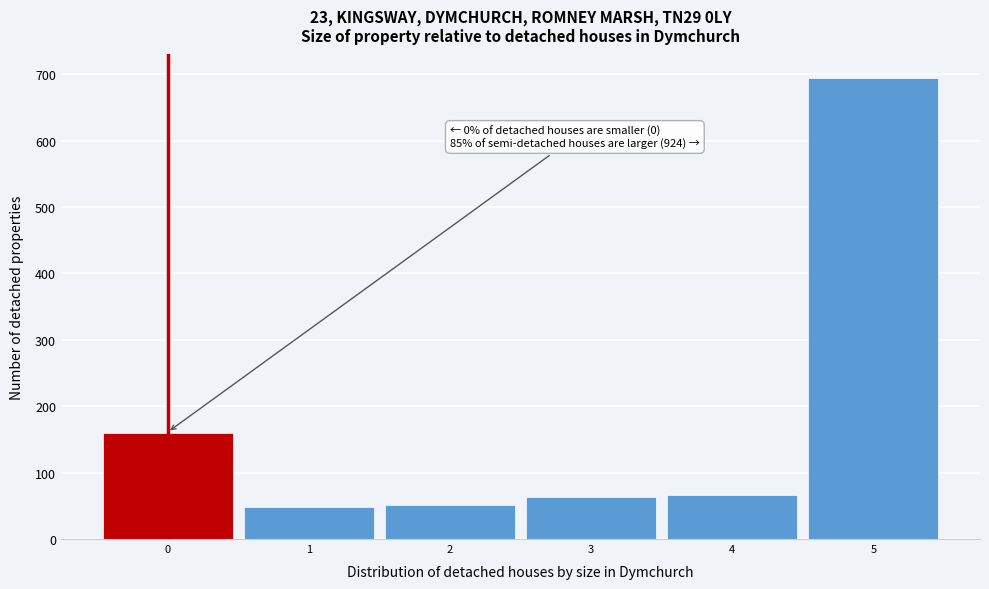

Which range on the x-axis has the tallest bar?

4.5 to 5.5